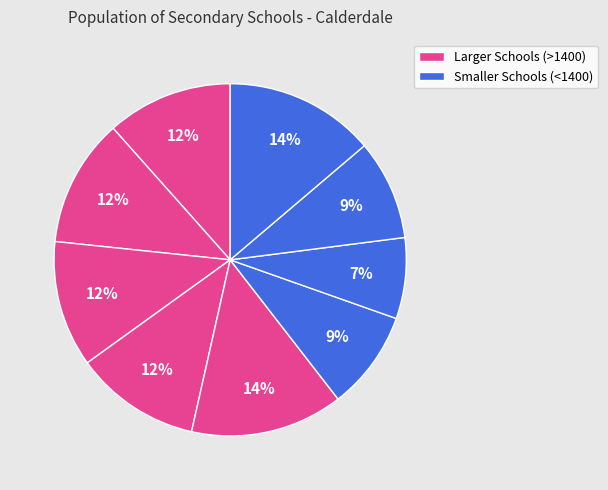

Count the number of slices in the pie.

9